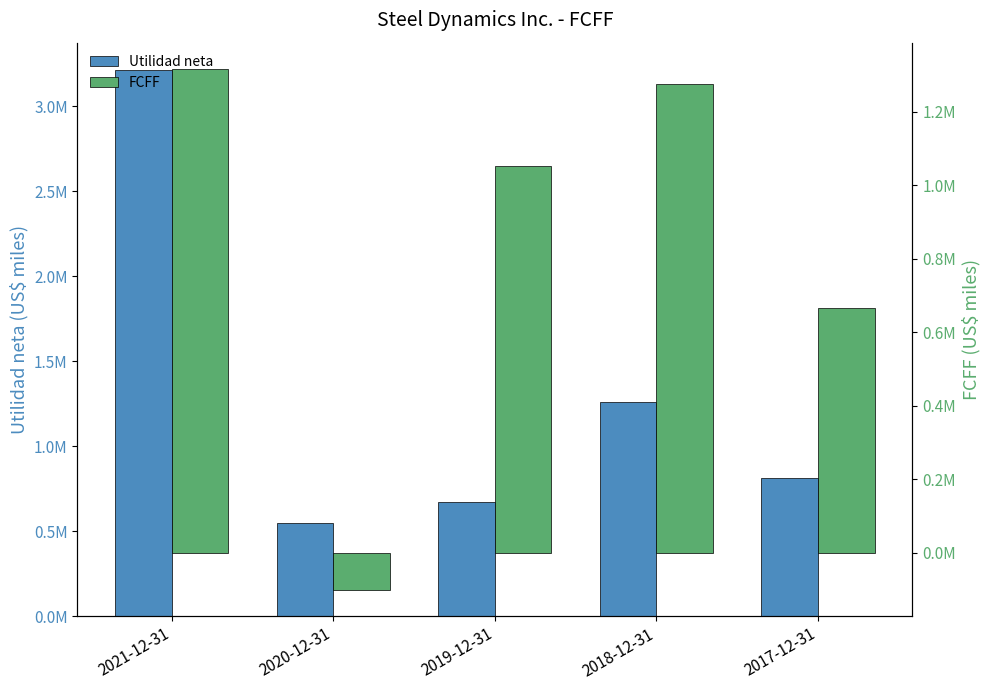

What is the value of the FCFF bar at the 5th from the left?

666378